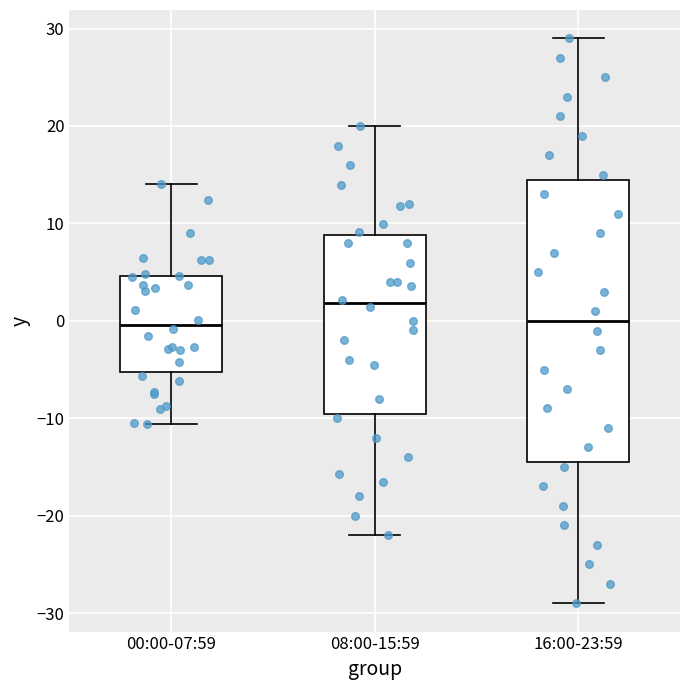

Reading left to right, read every box against the y-axis: the position of its median line, the range the box covers, and the ends of its whiskers. The values are not printed on the chart, so give them approximately, as read against the axis.

00:00-07:59: median 0, box -5 to 5, whiskers -11 to 14
08:00-15:59: median 2, box -10 to 9, whiskers -22 to 20
16:00-23:59: median 0, box -14 to 15, whiskers -29 to 29